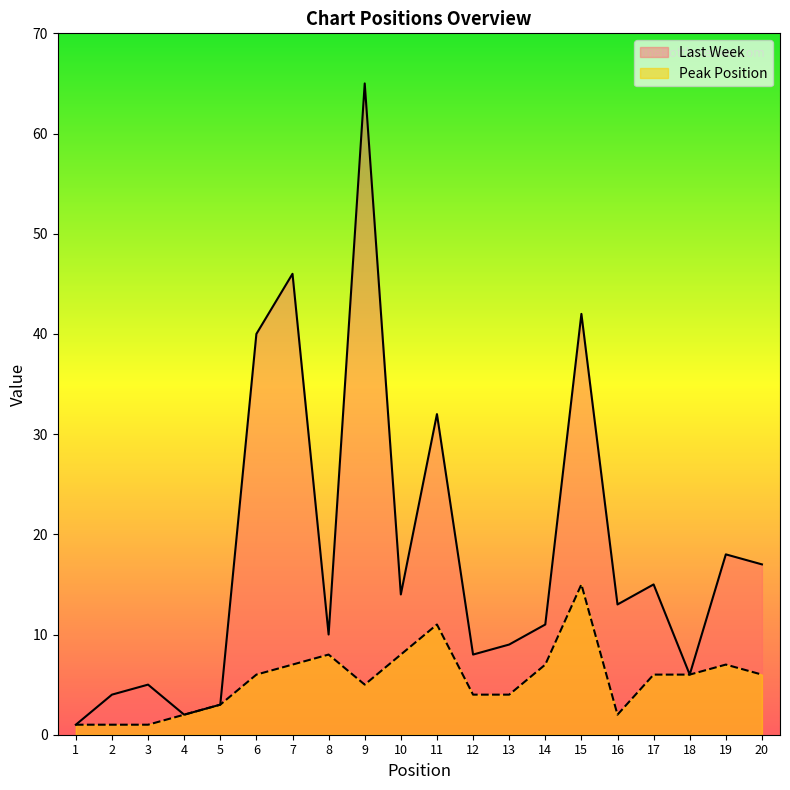

In Last Week, how many points are higher than both neighbors (excluding endpoints)?

7